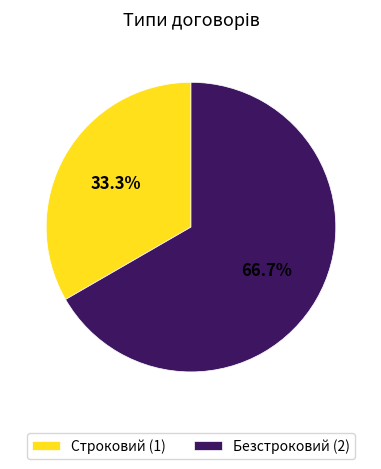

Do Строковий and Безстроковий together represent more than half of the pie?

Yes